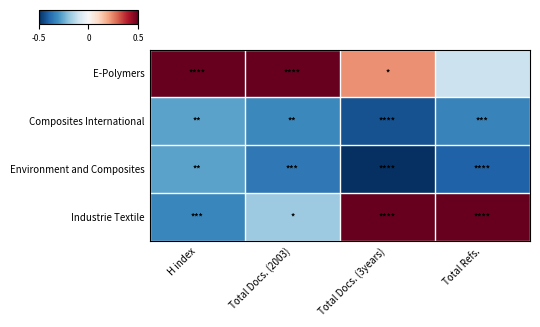

What is the maximum value shown in the chart?

1.0